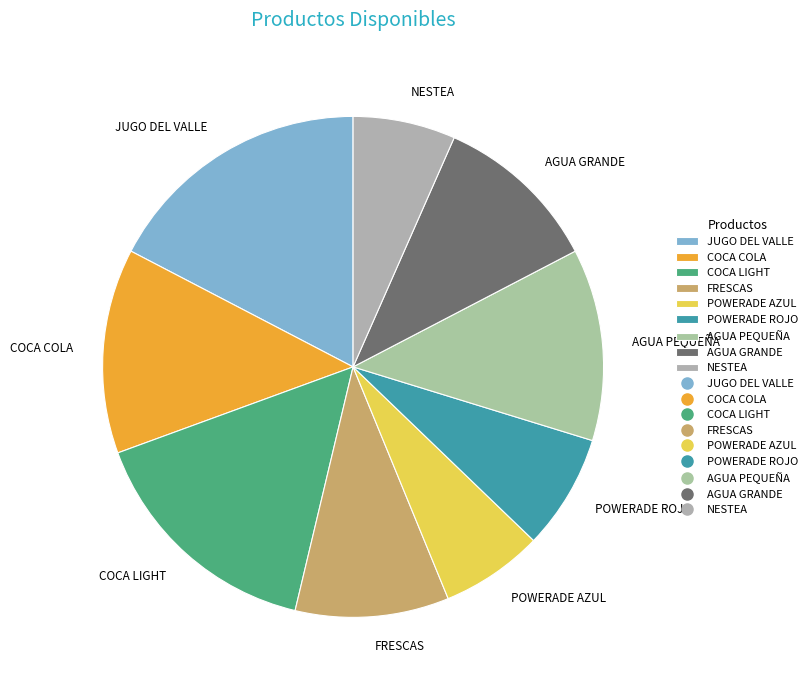

Combined, do FRESCAS and COCA LIGHT account for over 50%?

No